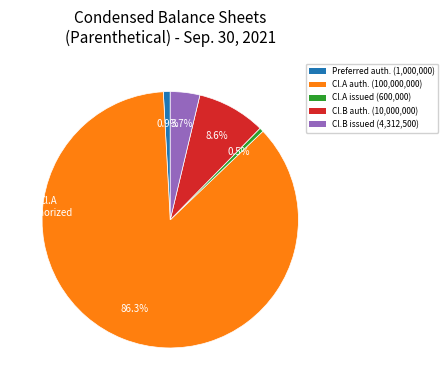

Is there a majority slice in this chart?

Yes